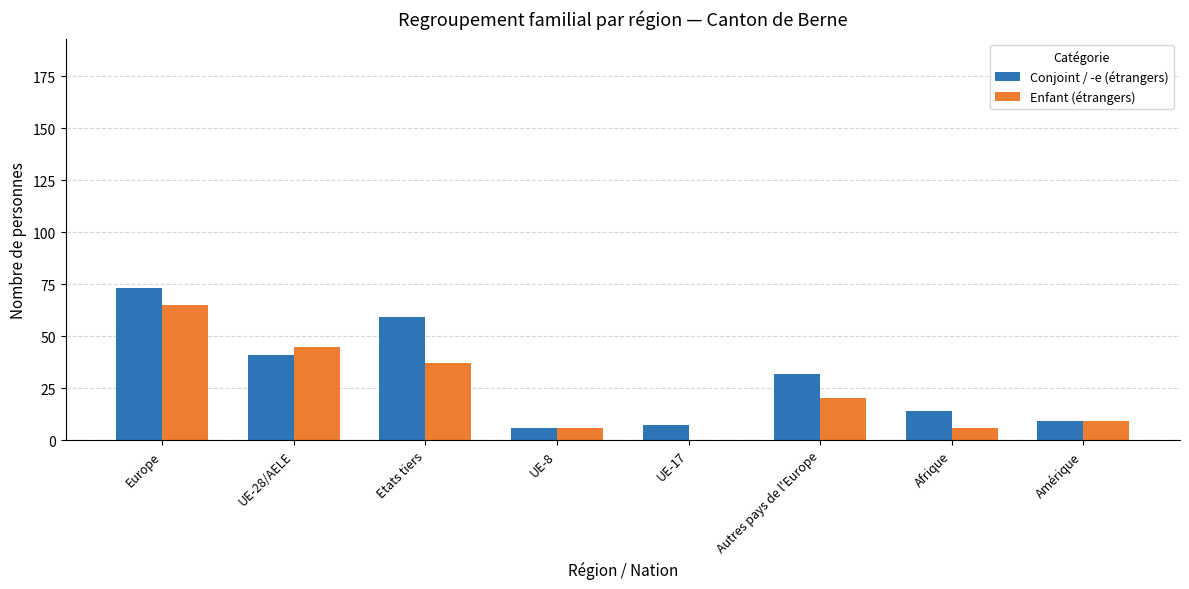

What is the sum of all Enfant (étrangers) values?

188